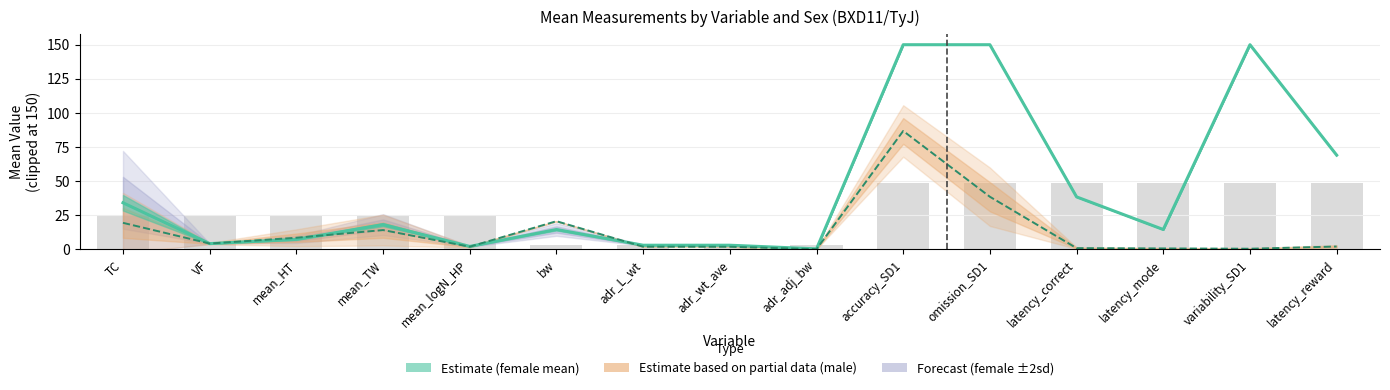

List the labels in order of value, largest first.

accuracy_SD1, omission_SD1, variability_SD1, latency_reward, latency_correct, TC, mean_TW, bw, latency_mode, mean_HT, VF, adr_L_wt, adr_wt_ave, mean_logN_HP, adr_adj_bw